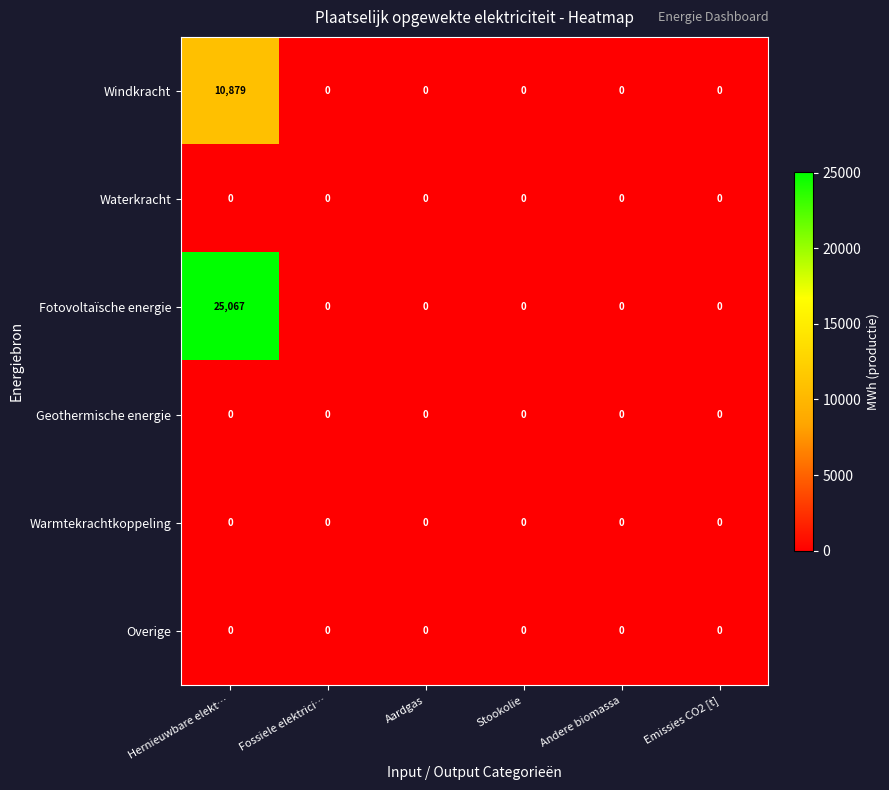

What is the maximum value shown in the chart?

25067